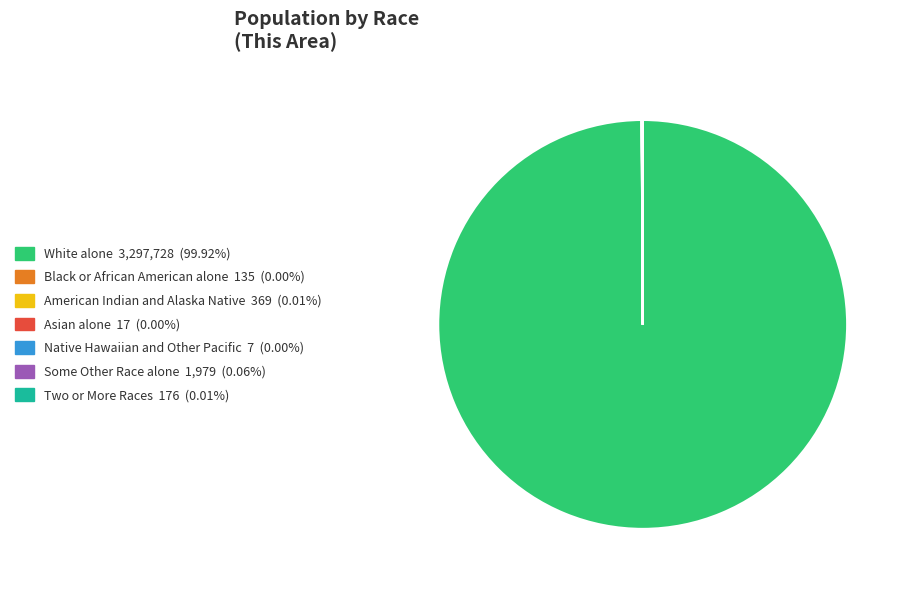

Which slice is the largest?

White alone